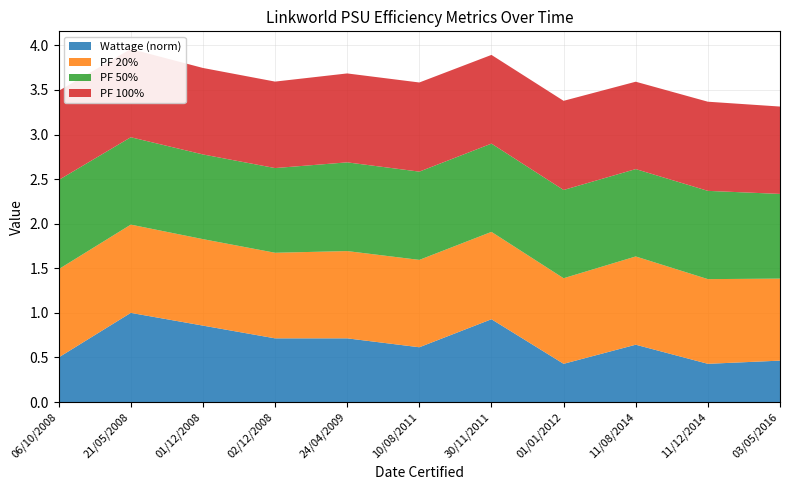

Reading left to right, what are all the values shown in this chart?

Wattage: 350.0	700.0	600.0	500.0	500.0	430.0	650.0	300.0	450.0	300.0	325.0
PF 20%: 1.0	1.0	1.0	1.0	1.0	1.0	1.0	1.0	1.0	0.9	0.9
PF 50%: 1.0	1.0	0.9	0.9	1.0	1.0	1.0	1.0	1.0	1.0	0.9
PF 100%: 1.0	1.0	1.0	1.0	1.0	1.0	1.0	1.0	1.0	1.0	1.0